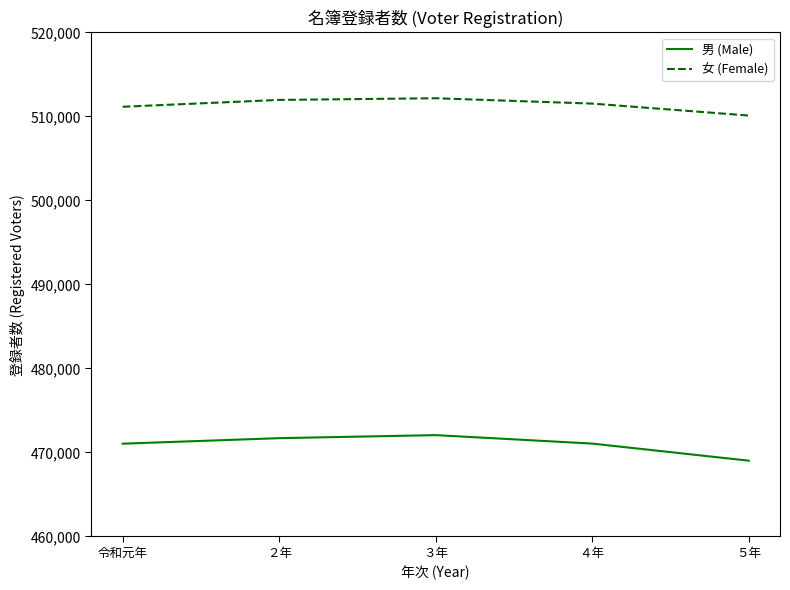

At which category does the chart reach its minimum across all series?

５年